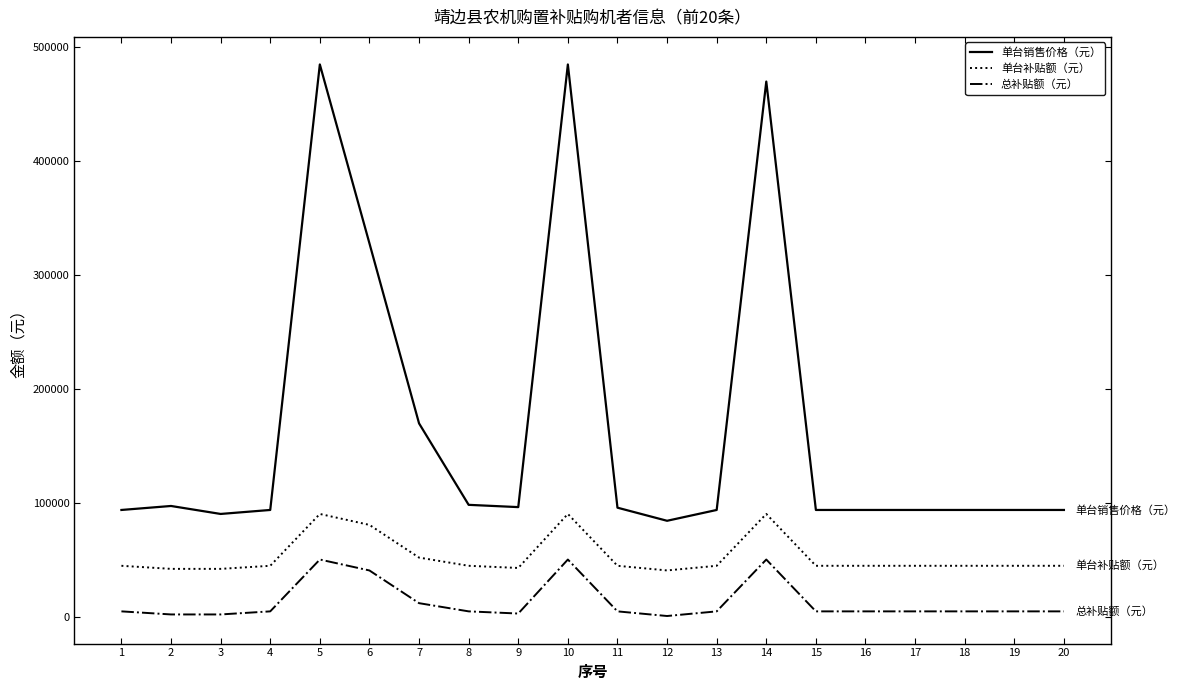

What is the minimum value for 单台销售价格（元）?

84500